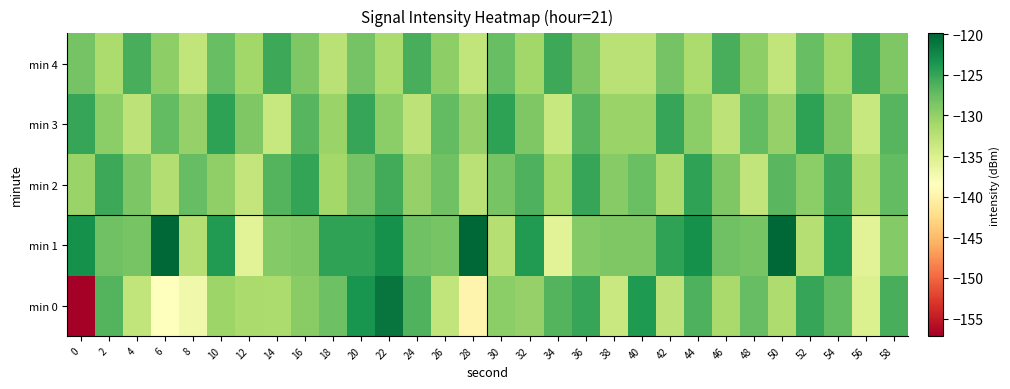

What is the spread (max minus min) of values at 10?

6.6